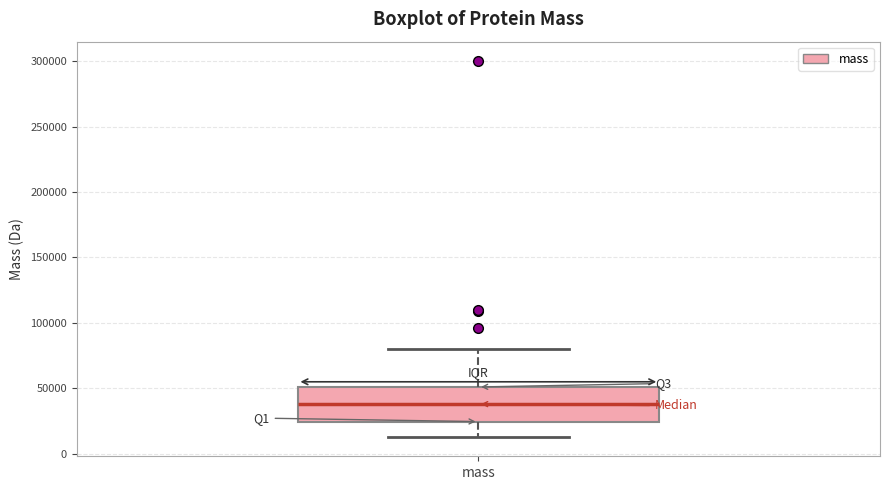

Transcribe this box plot: give where the median line is, the range the box spans, and where the two whiskers end, as read against the y-axis. The values are not printed on the chart, so give them approximately, as read against the axis.

median 40000, box 25000 to 50000, whiskers 10000 to 80000